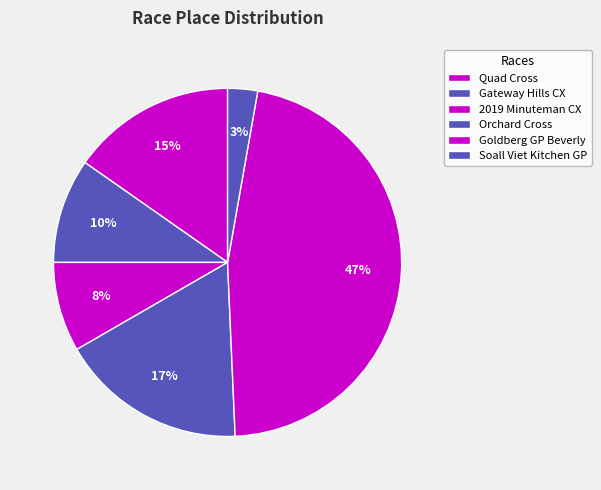

Which slice is the smallest?

Soall Viet Kitchen GP